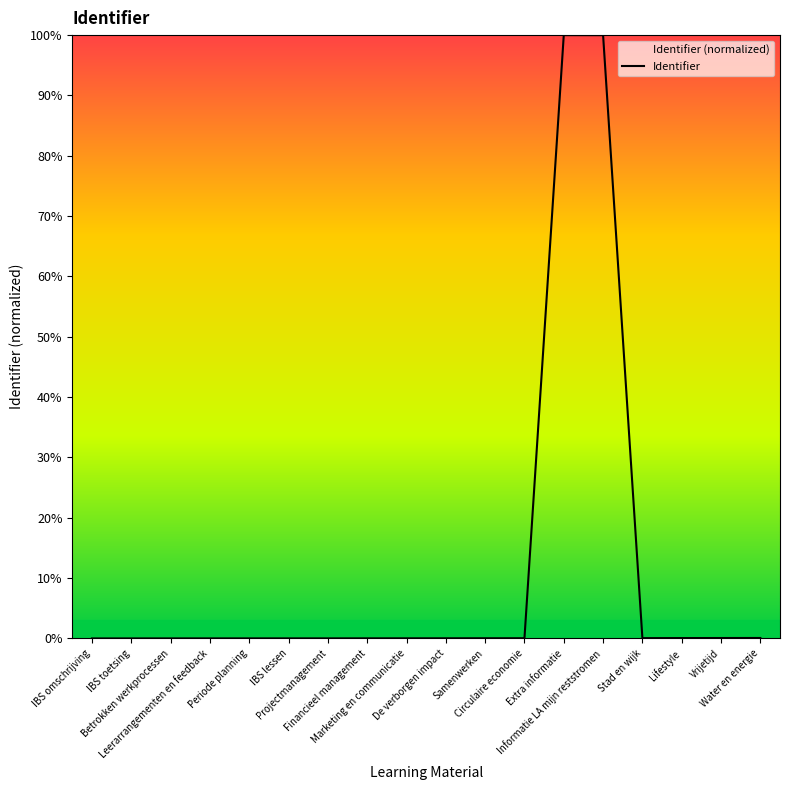

Is this an area chart (filled region under the line)?

No